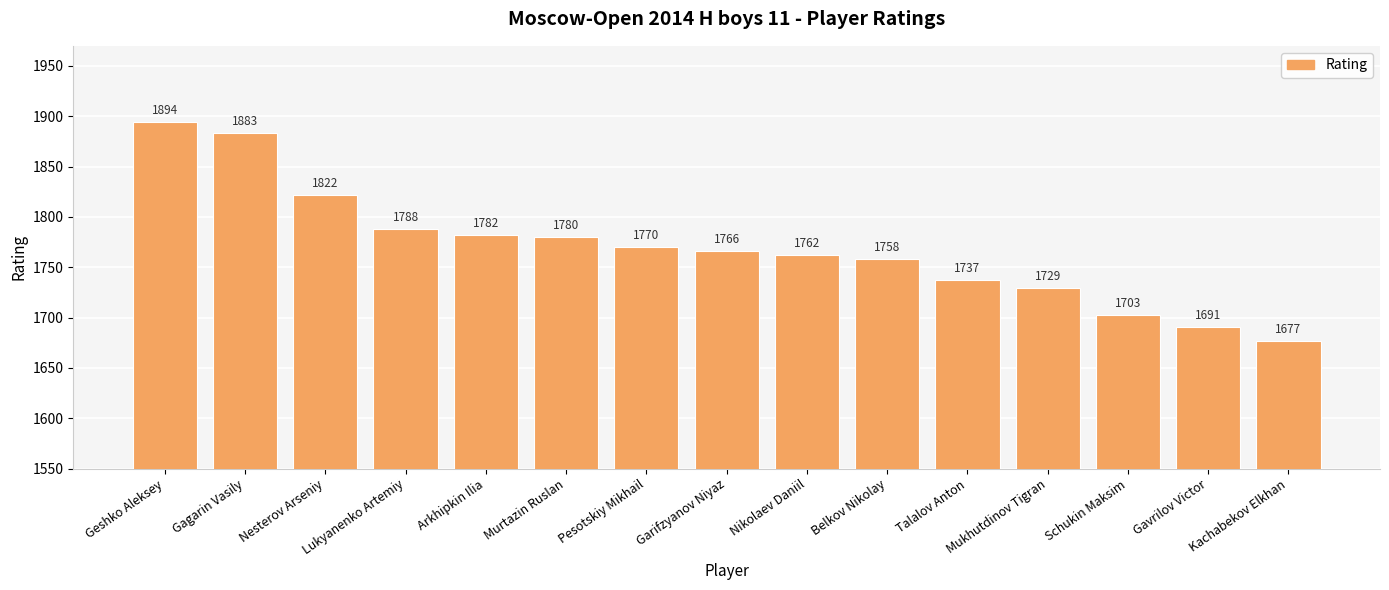

List the labels in order of value, smallest first.

Kachabekov Elkhan, Gavrilov Victor, Schukin Maksim, Mukhutdinov Tigran, Talalov Anton, Belkov Nikolay, Nikolaev Daniil, Garifzyanov Niyaz, Pesotskiy Mikhail, Murtazin Ruslan, Arkhipkin Ilia, Lukyanenko Artemiy, Nesterov Arseniy, Gagarin Vasily, Geshko Aleksey